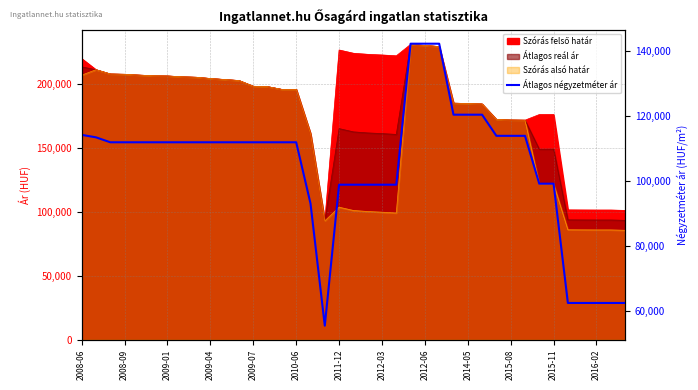

What is the minimum value shown in the chart?

55421